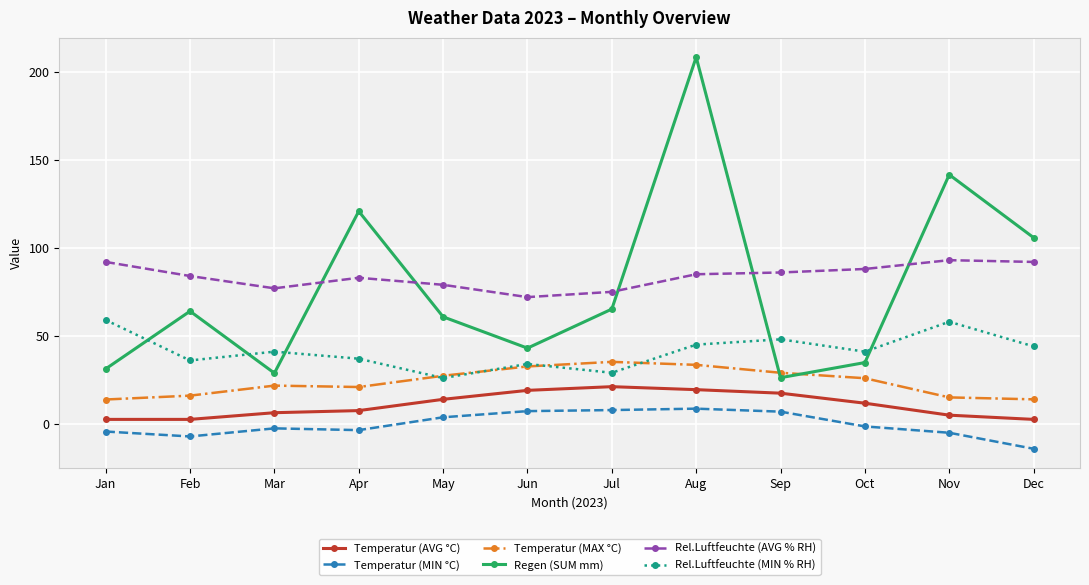

How many lines are shown in the chart?

6